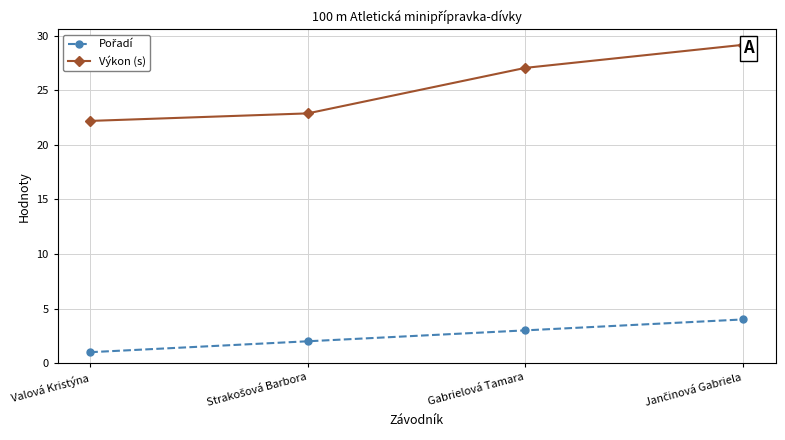

Which series has the widest spread of values?

Výkon (s)